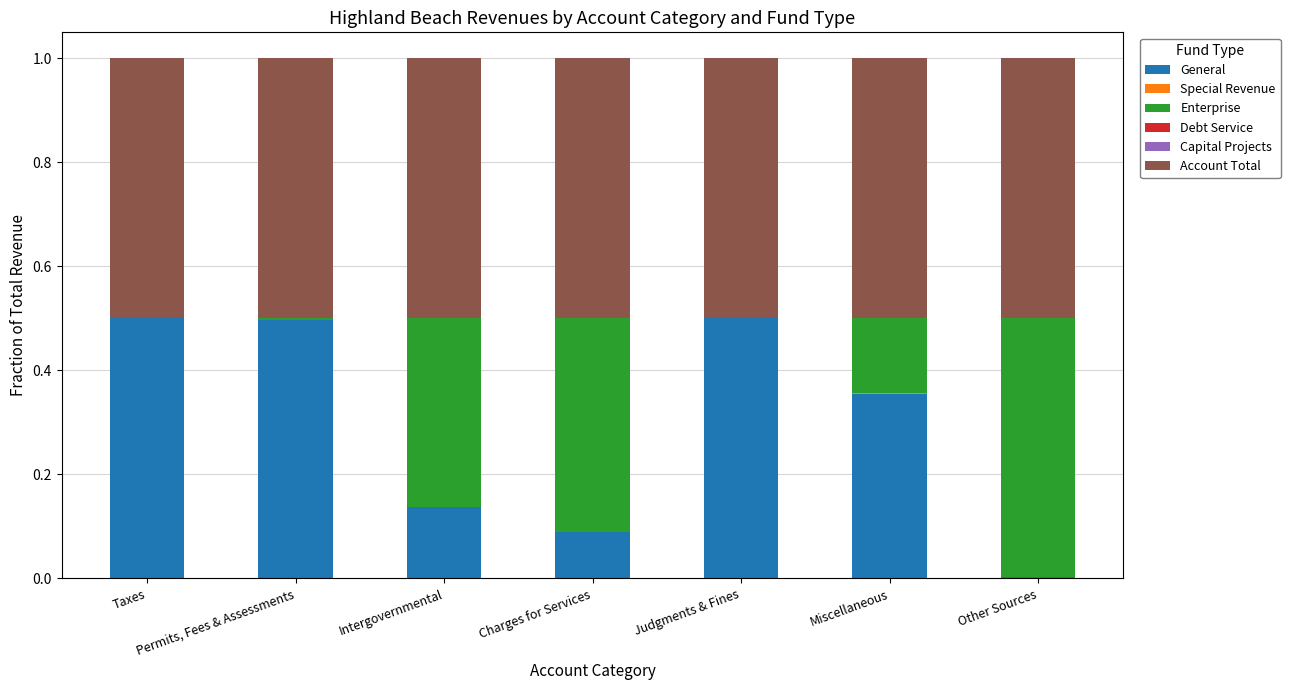

Is it true that General equals 0.5 at Judgments & Fines?

True